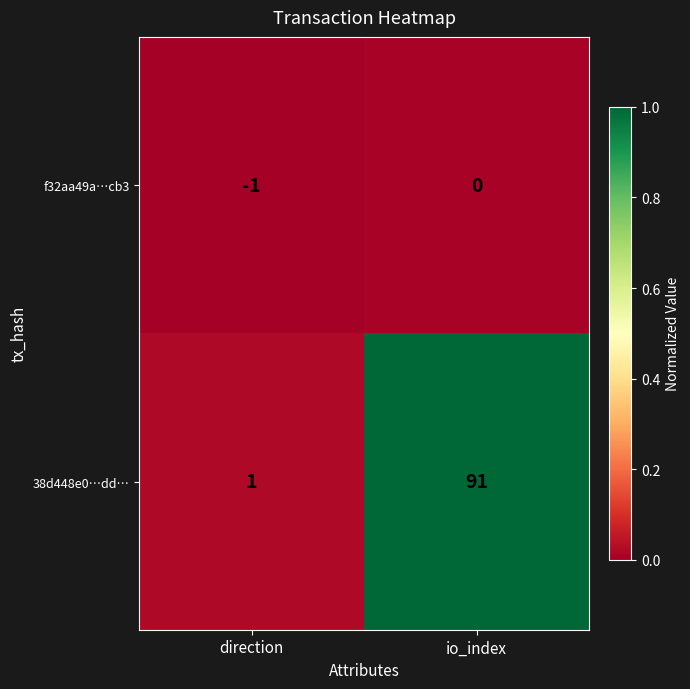

Reading left to right, transcribe all the data shown in this chart.

f32aa49a…cb3: direction=-1	io_index=0
38d448e0…dd…: direction=1	io_index=91